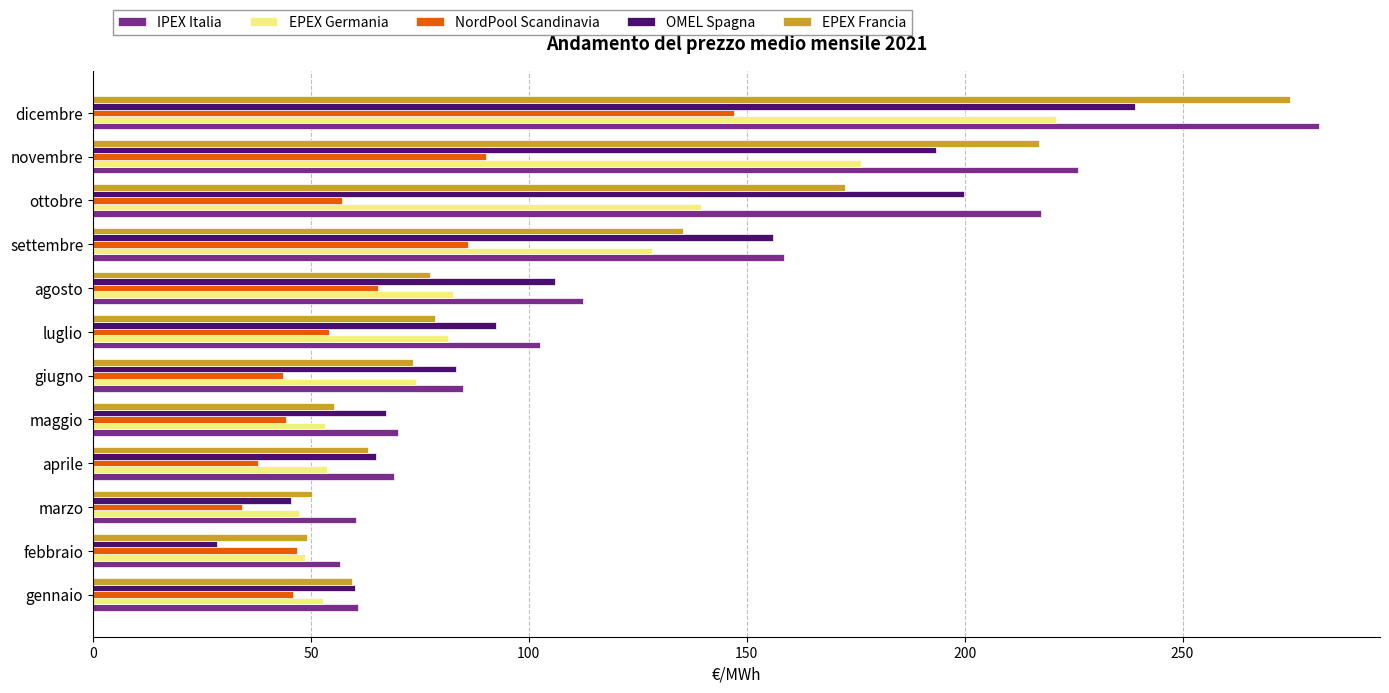

What is the sum of all NordPool Scandinavia values?

752.7